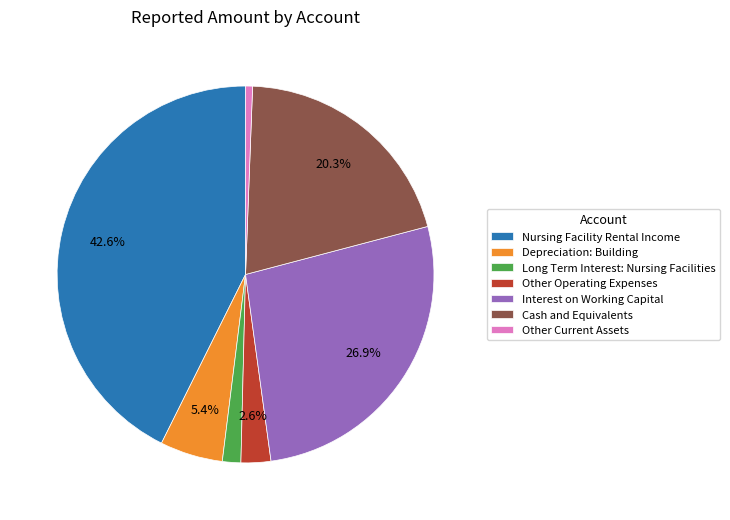

What percentage is the Other Operating Expenses slice, to the nearest percent?

3%